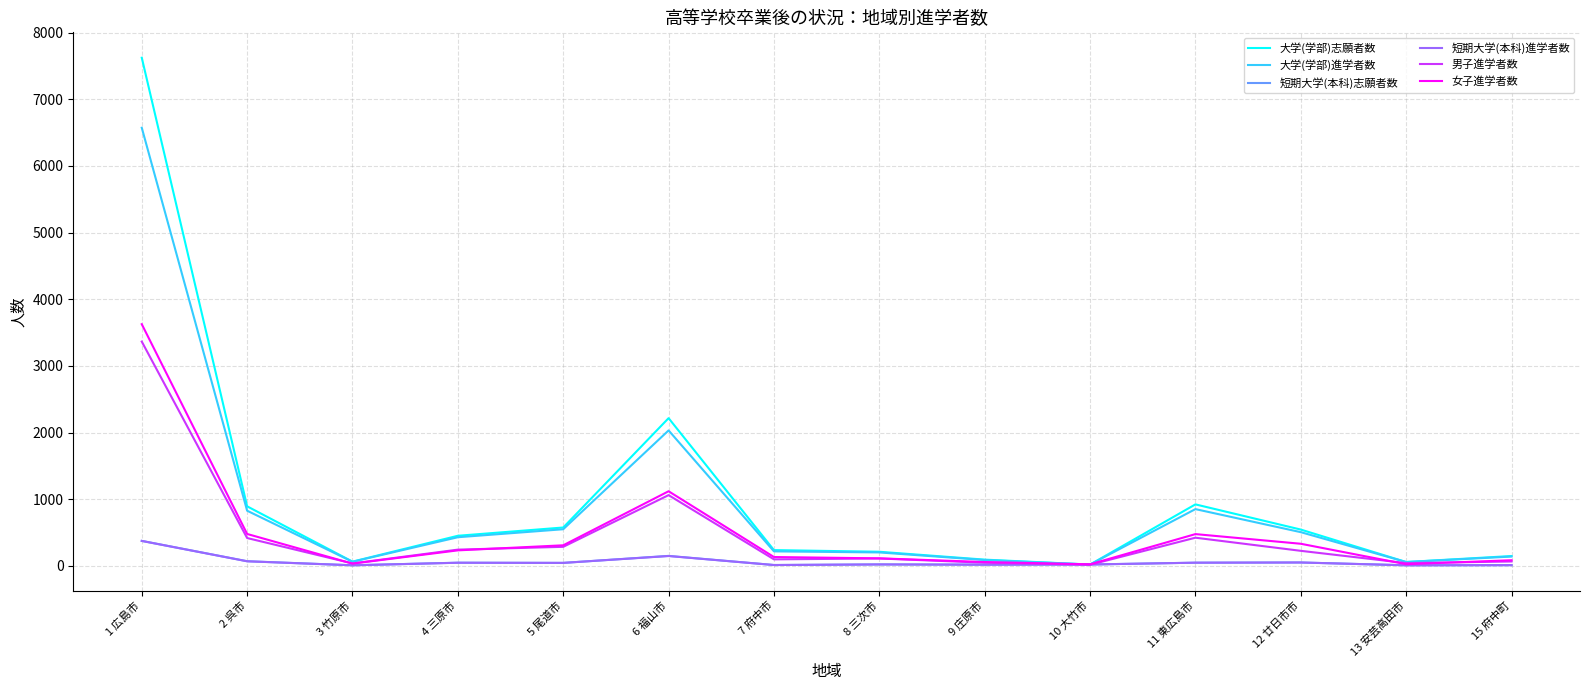

At which category is the sum across all series the highest?

1 広島市